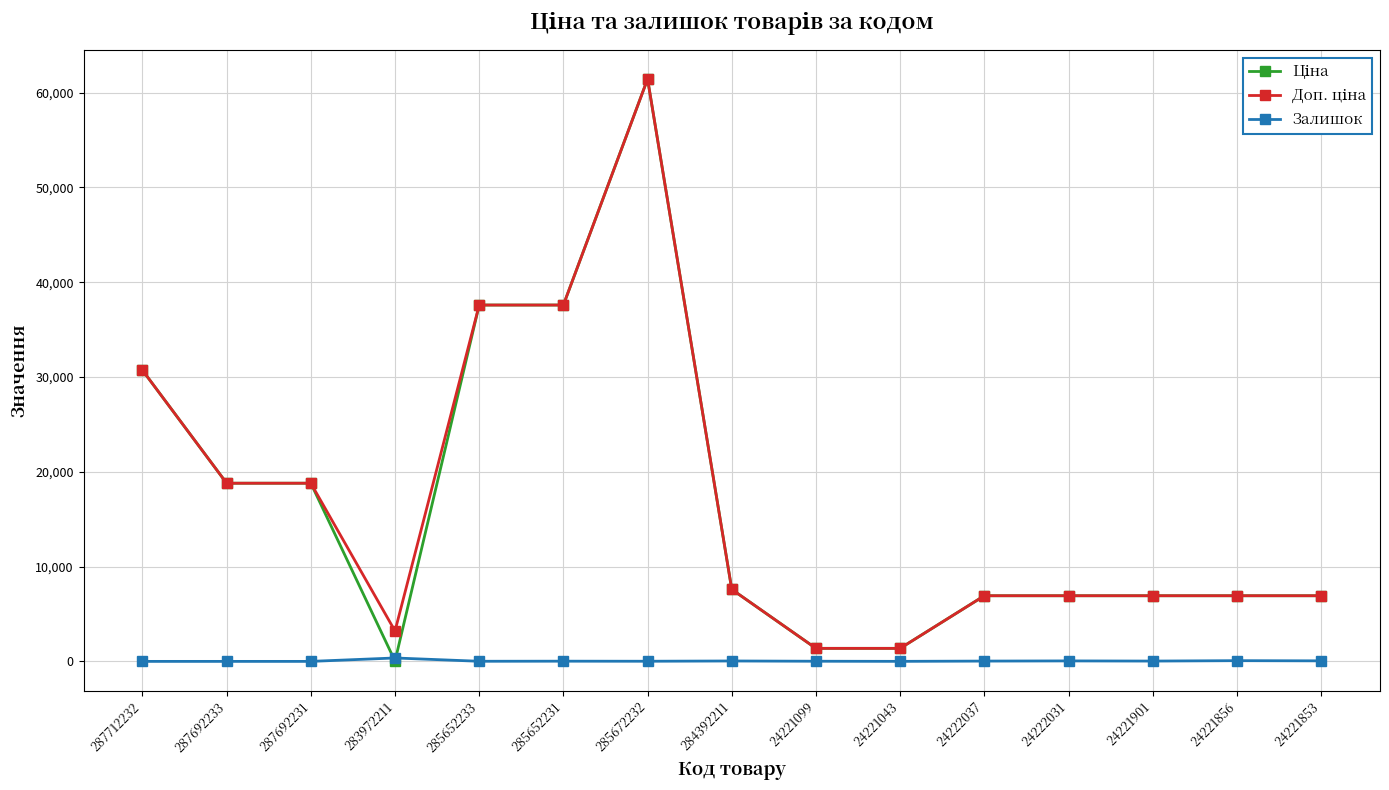

How many lines are shown in the chart?

3